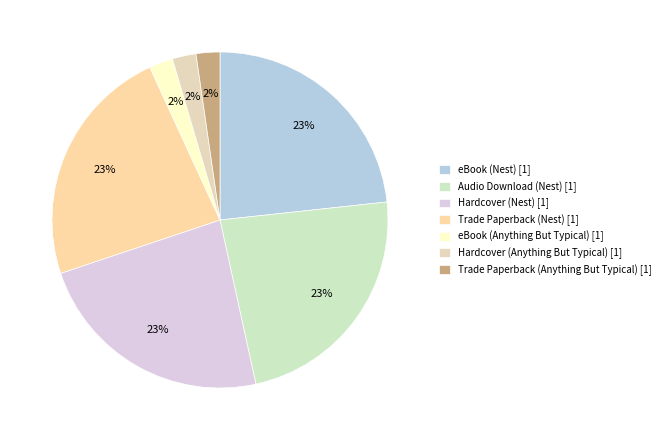

Is there any slice that represents more than half of the pie?

No